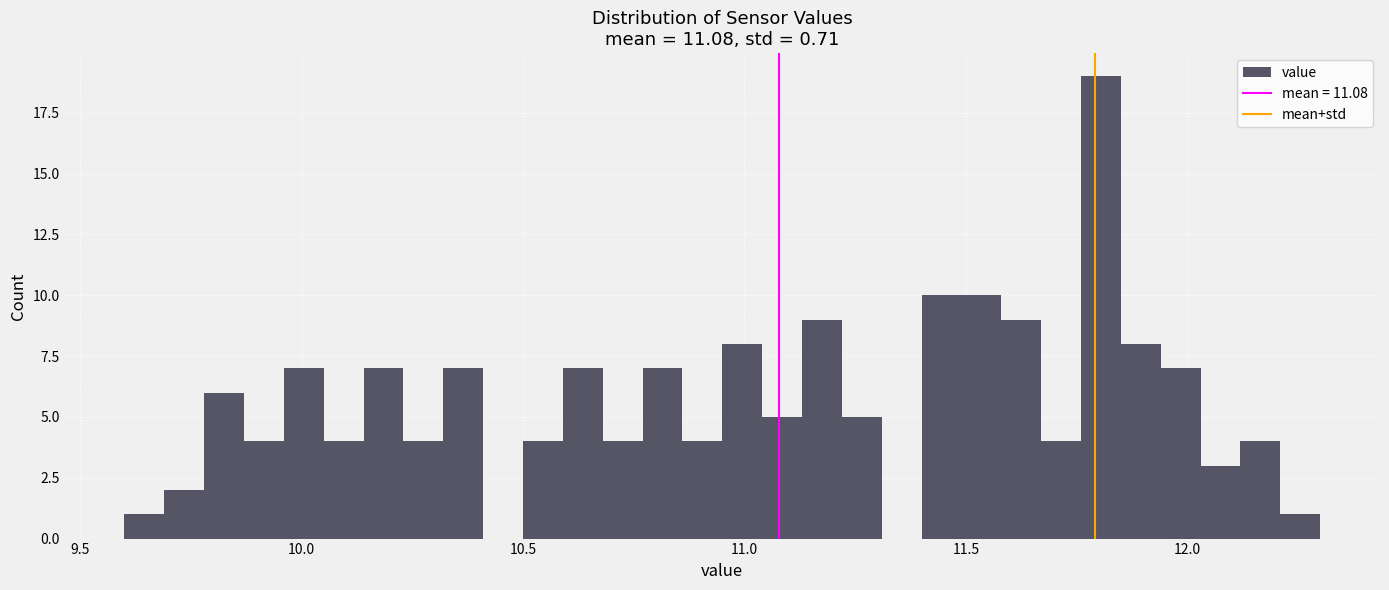

Read against the x-axis, roughly where is the centre of the tallest bar?

11.80